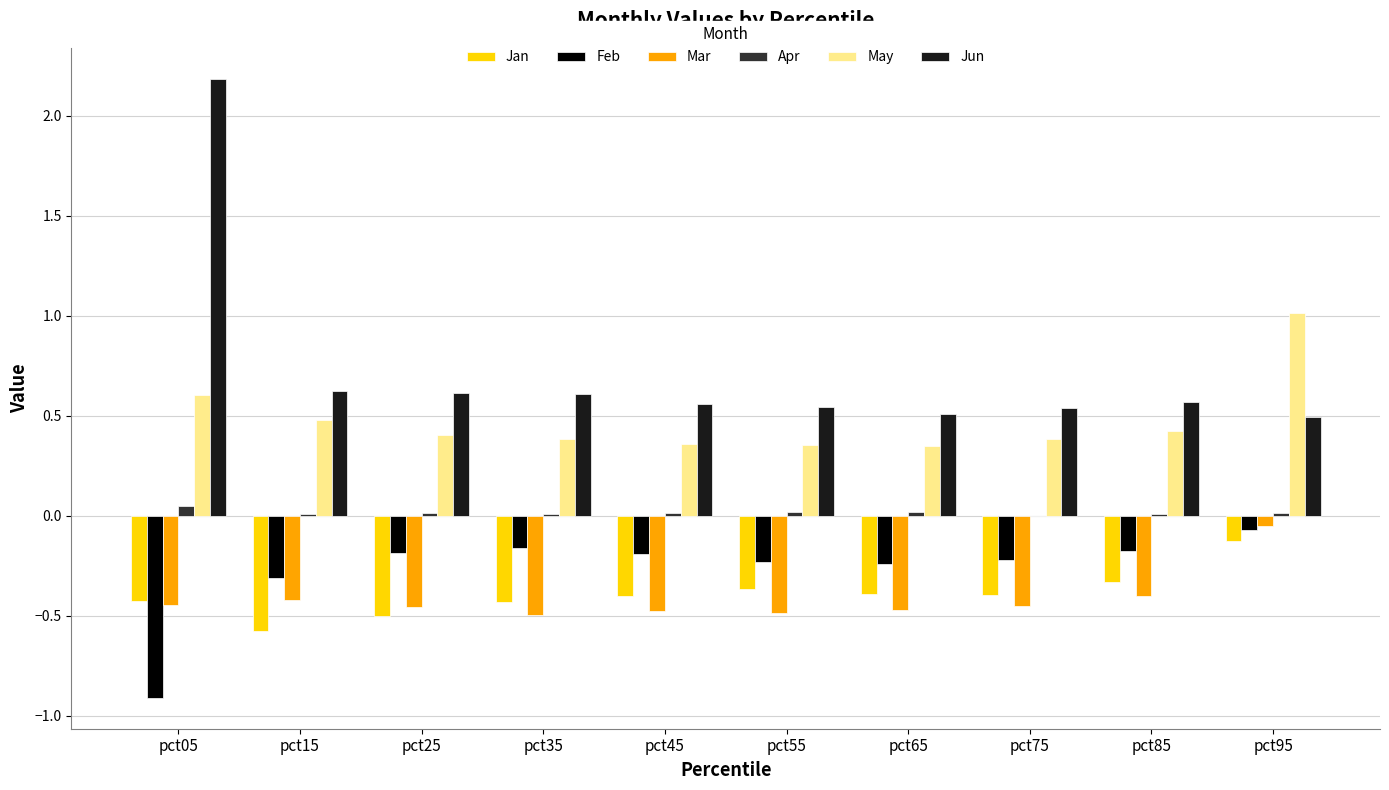

Which label corresponds to the largest value in the chart?

pct05